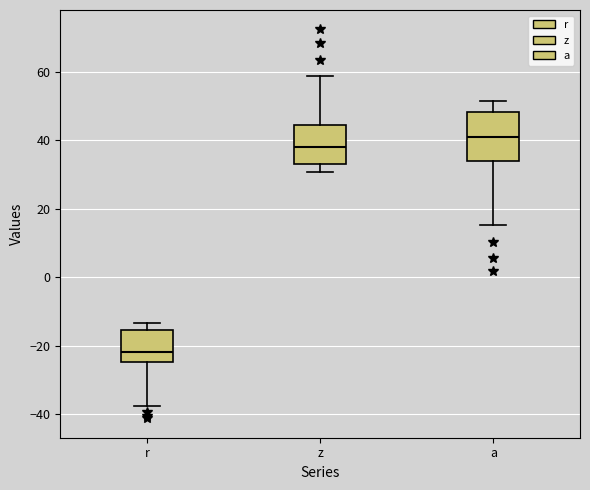

Reading left to right, transcribe this box plot: for each box, give where its median line is, the range the box spans, and where its two whiskers end, as read against the y-axis. The values are not printed on the chart, so give them approximately, as read against the axis.

r: median -22, box -24 to -16, whiskers -38 to -14
z: median 38, box 34 to 44, whiskers 30 to 58
a: median 40, box 34 to 48, whiskers 16 to 52